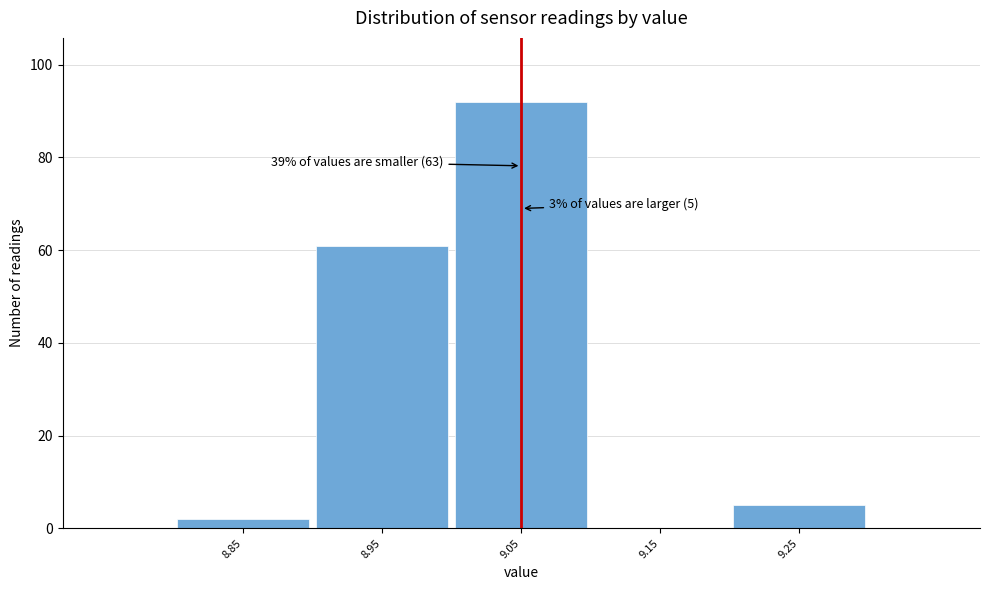

Reading left to right, extract all data points from this chart.

8.85=2	8.95=61	9.05=92	9.15=0	9.25=5